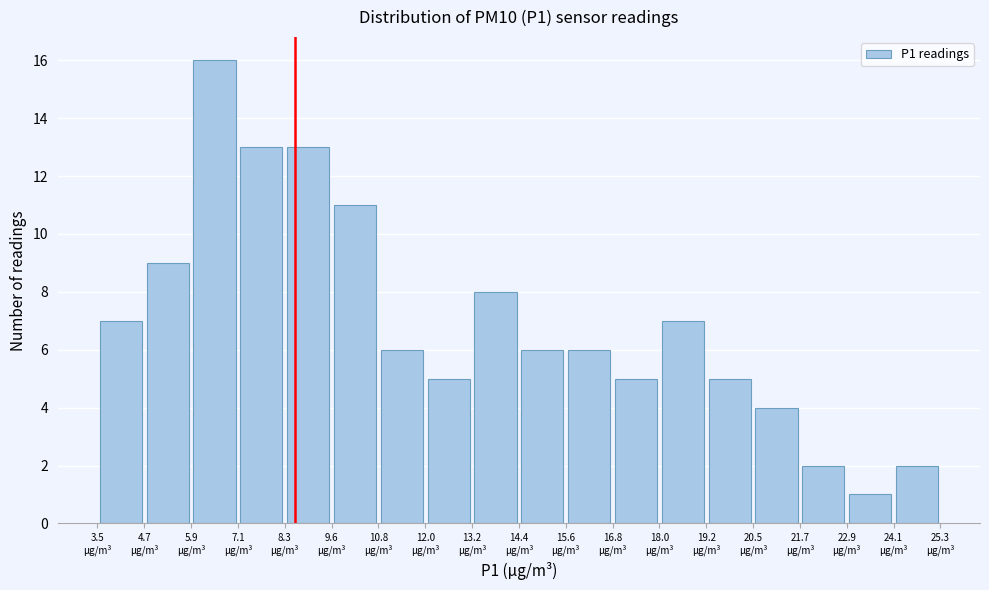

What is the height of the bar covering 18.0 to 19.2 on the x-axis? Neither the bar edges nor the heights are printed on the chart, so give them approximately, as read against the axes.

7